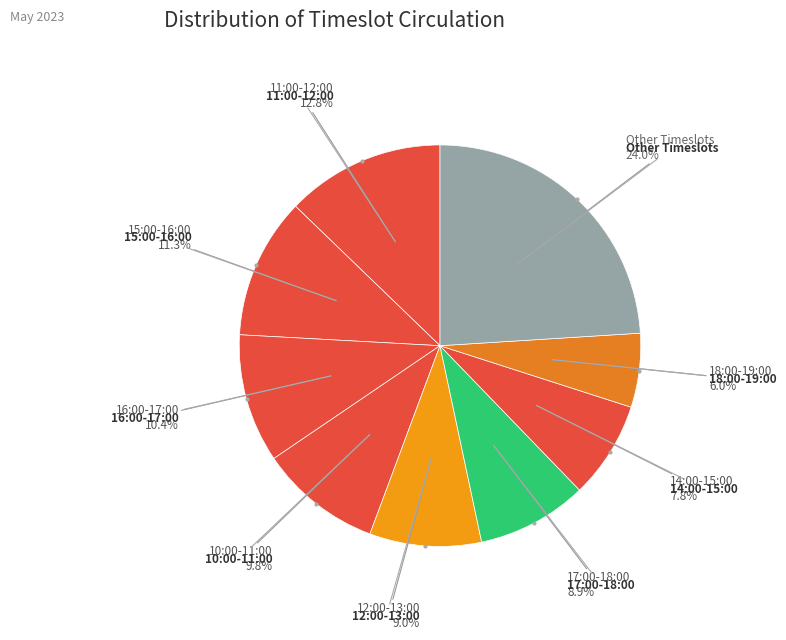

Does any single category account for the majority?

No